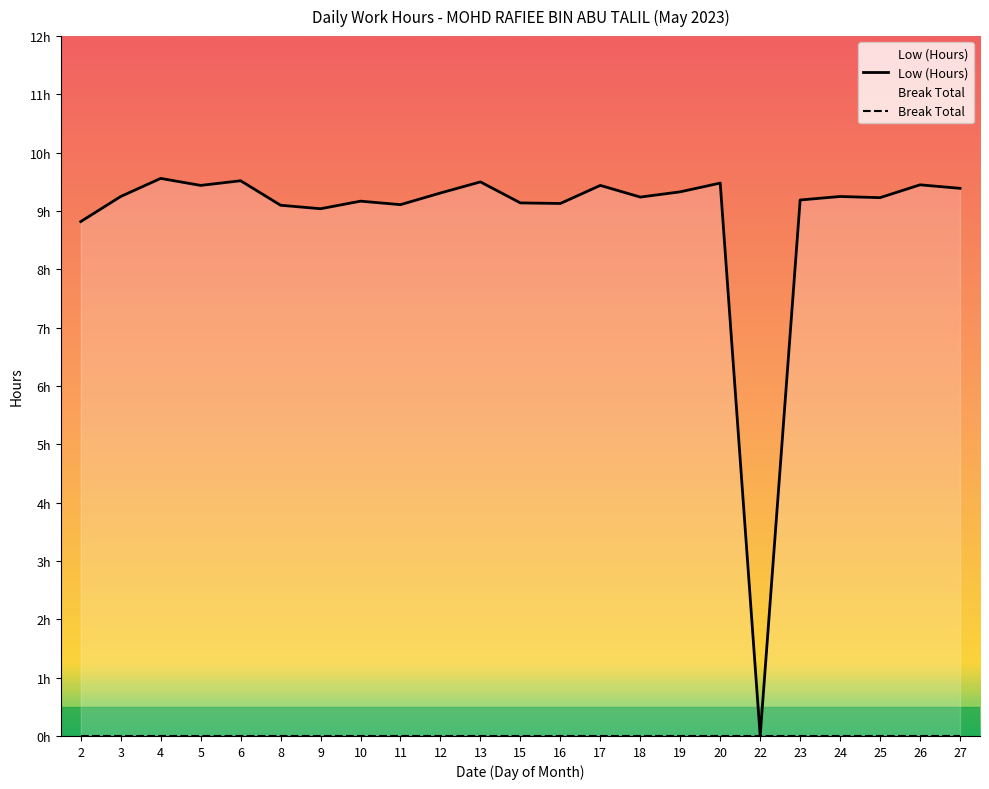

At which category is the sum across all series the highest?

4